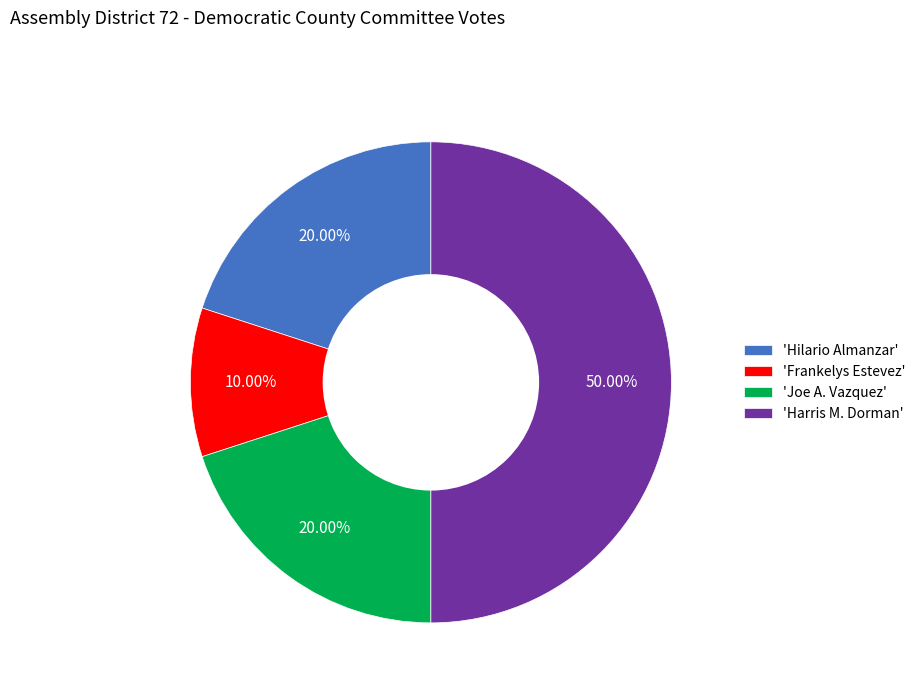

Which has a higher value, 'Harris M. Dorman' or 'Hilario Almanzar'?

'Harris M. Dorman'